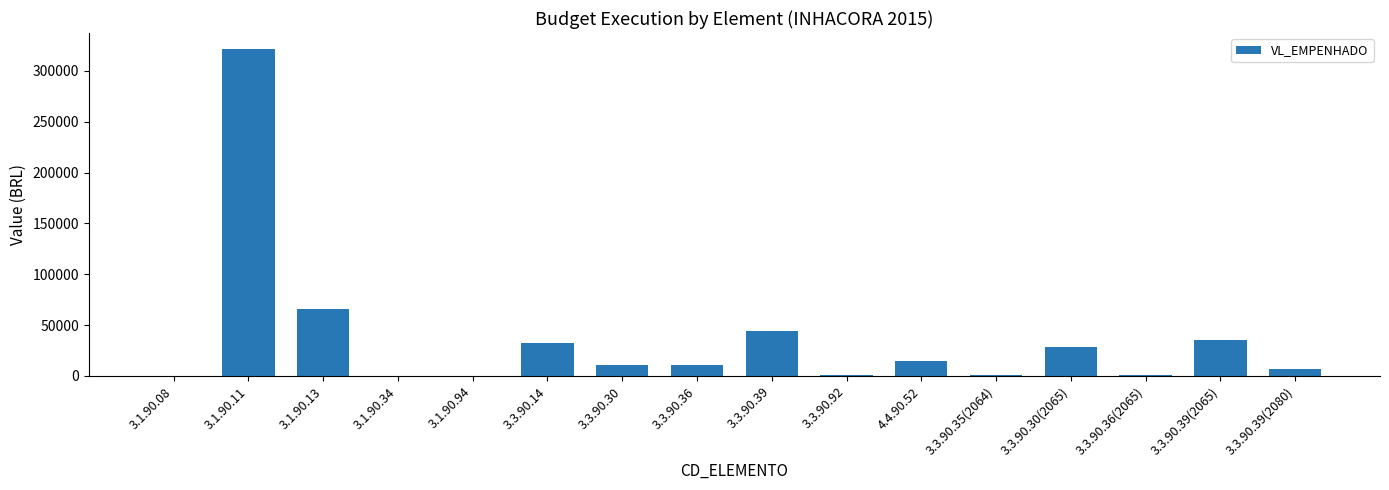

Are the bars horizontal?

No